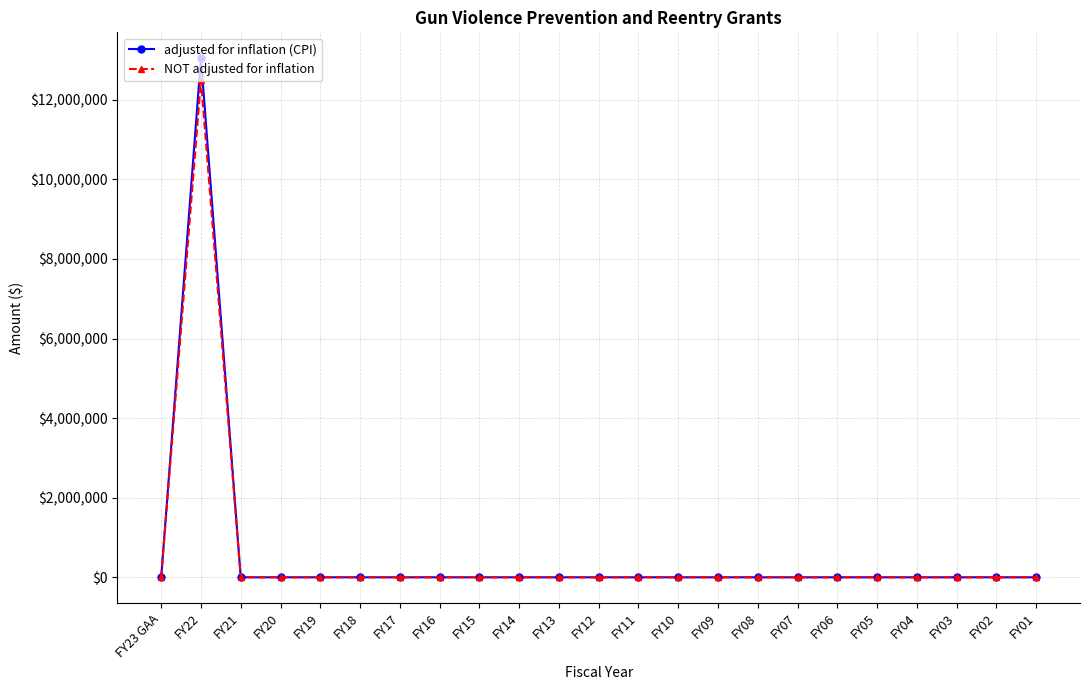

What are all the series names shown in the legend?

adjusted for inflation (CPI), NOT adjusted for inflation